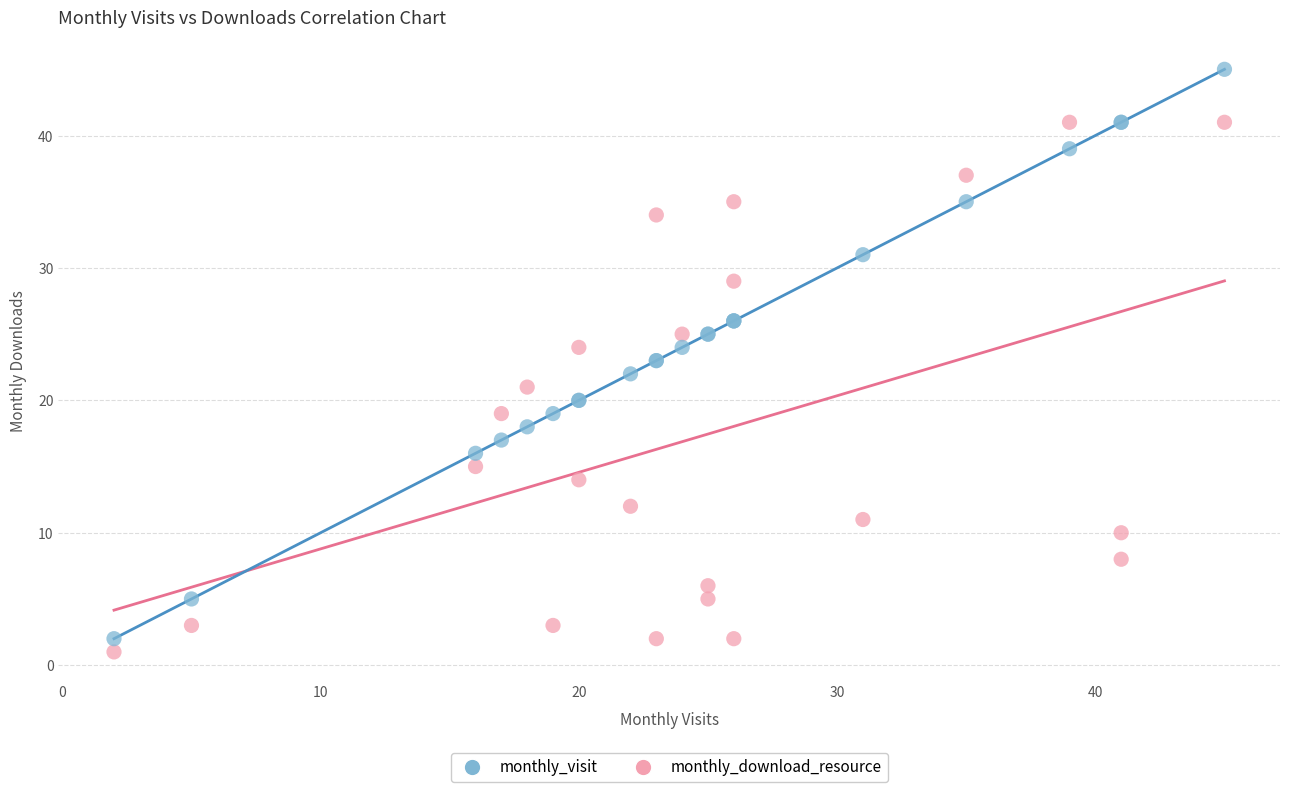

What are all the series names shown in the legend?

monthly_visit, monthly_download_resource